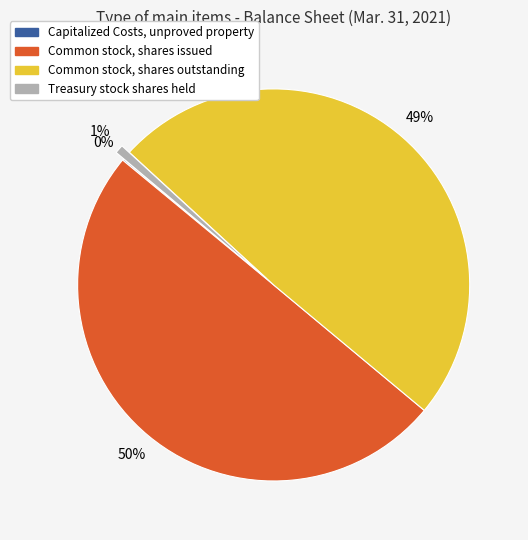

Does Common stock, shares outstanding account for over 50% of the chart?

No